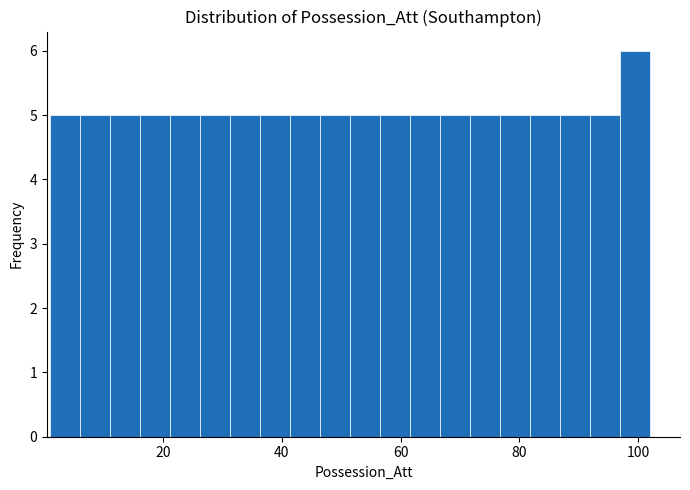

Around what value on the x-axis is the tallest bar? Give the approximate position of its centre, as read against the axis.

100